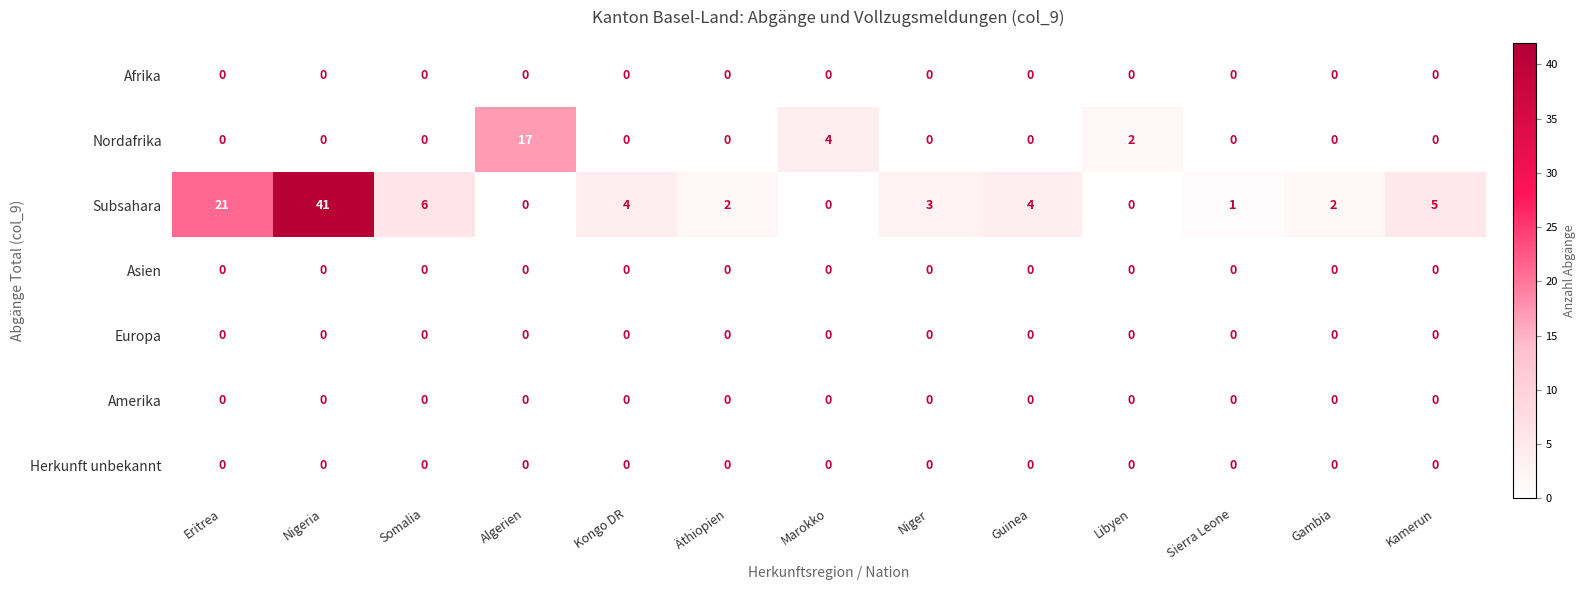

Which series has the widest spread of values?

Subsahara